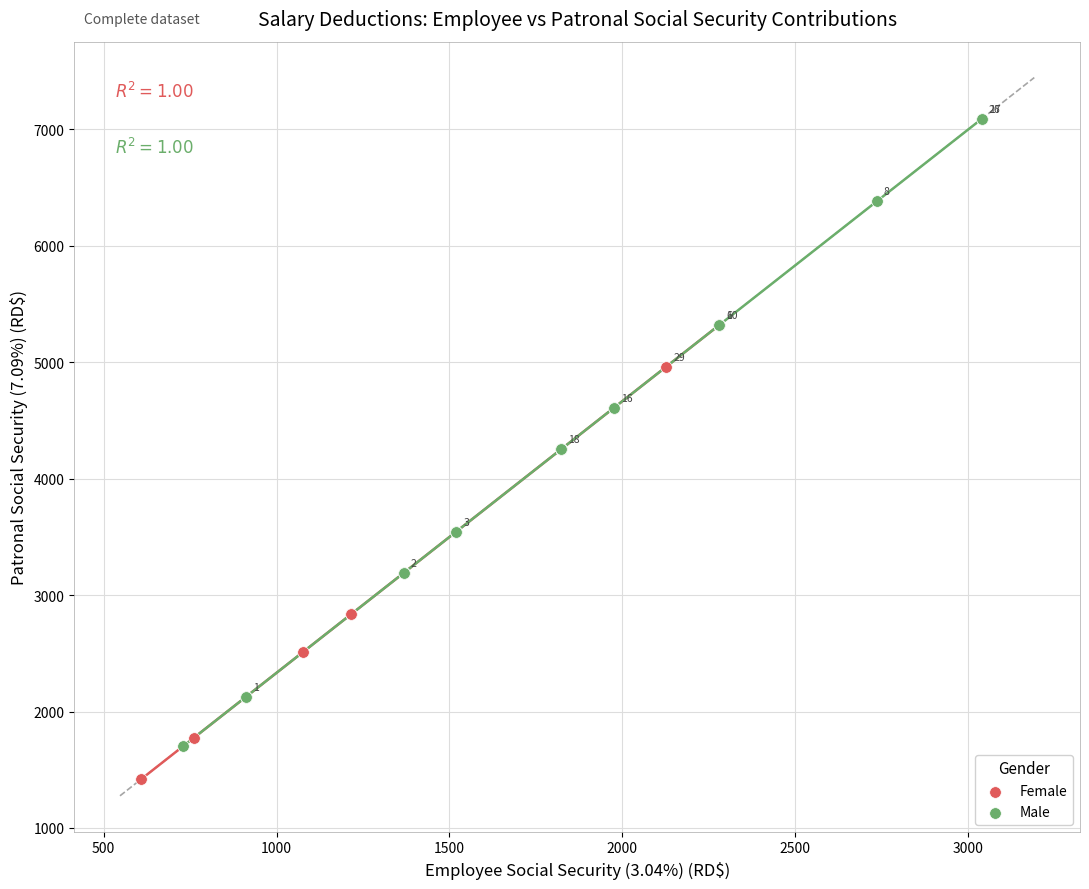

What are all the series names shown in the legend?

Female, Male